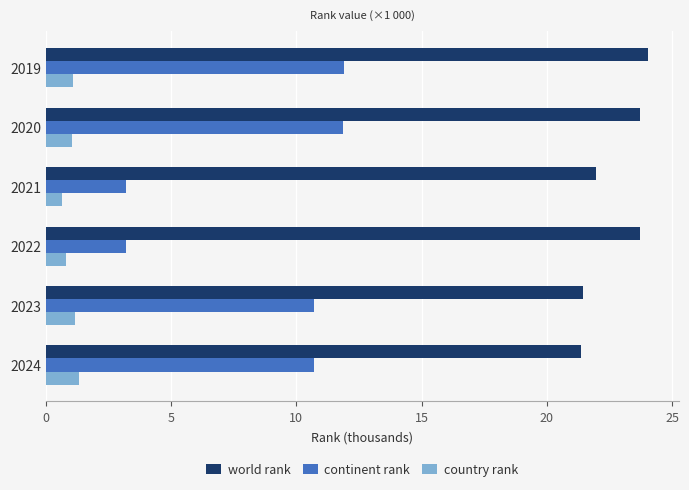

What are all the series names shown in the legend?

world rank, continent rank, country rank